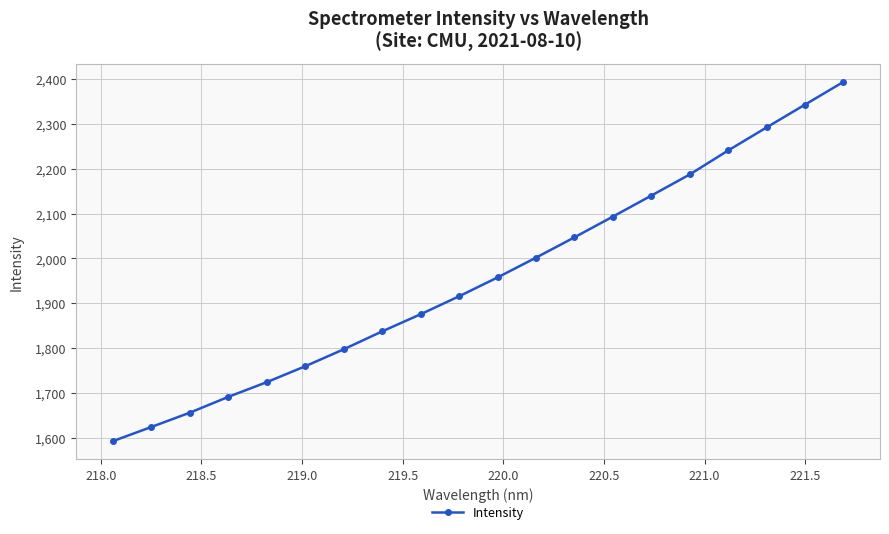

What is the difference between the maximum and minimum values?

801.9